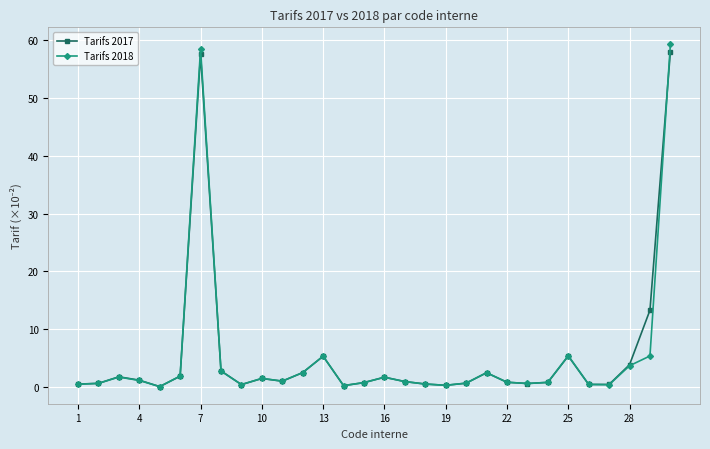

At how many categories does at least one series exceed 9?

3